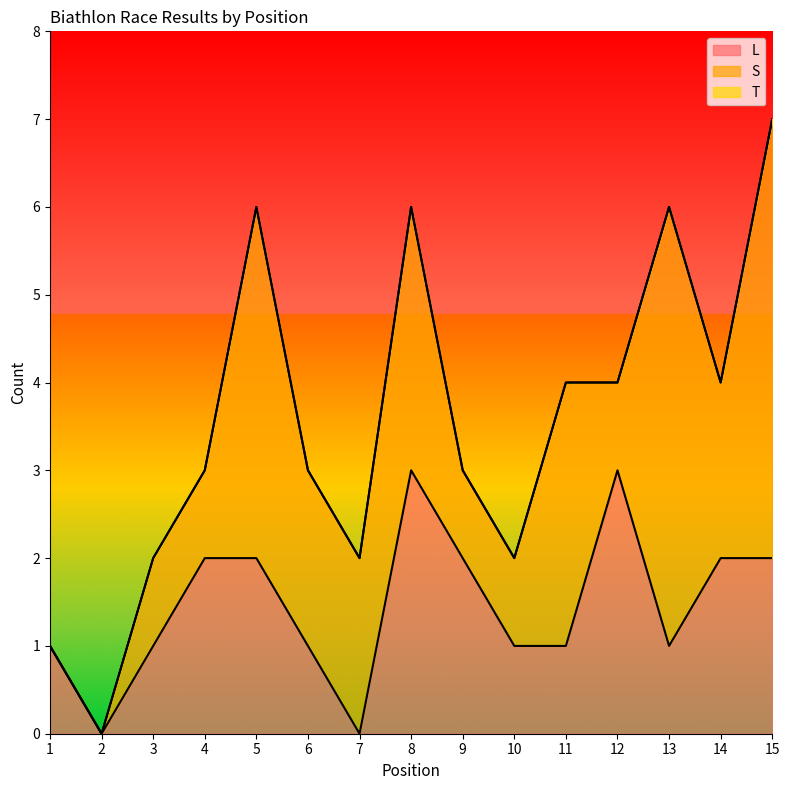

In L, how many points are higher than both neighbors (excluding endpoints)?

2